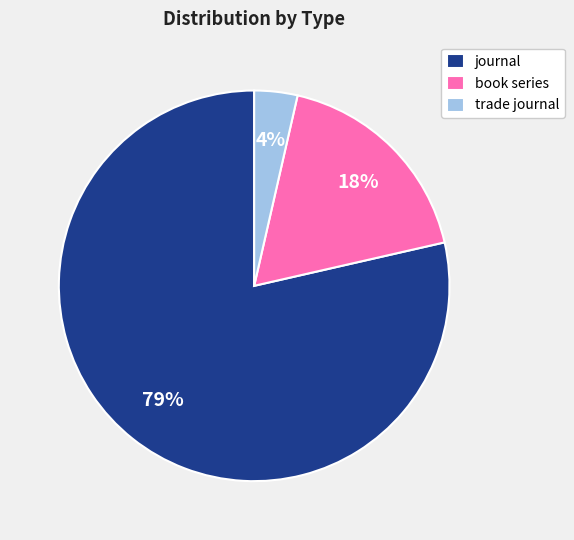

How many segments does this pie chart have?

3